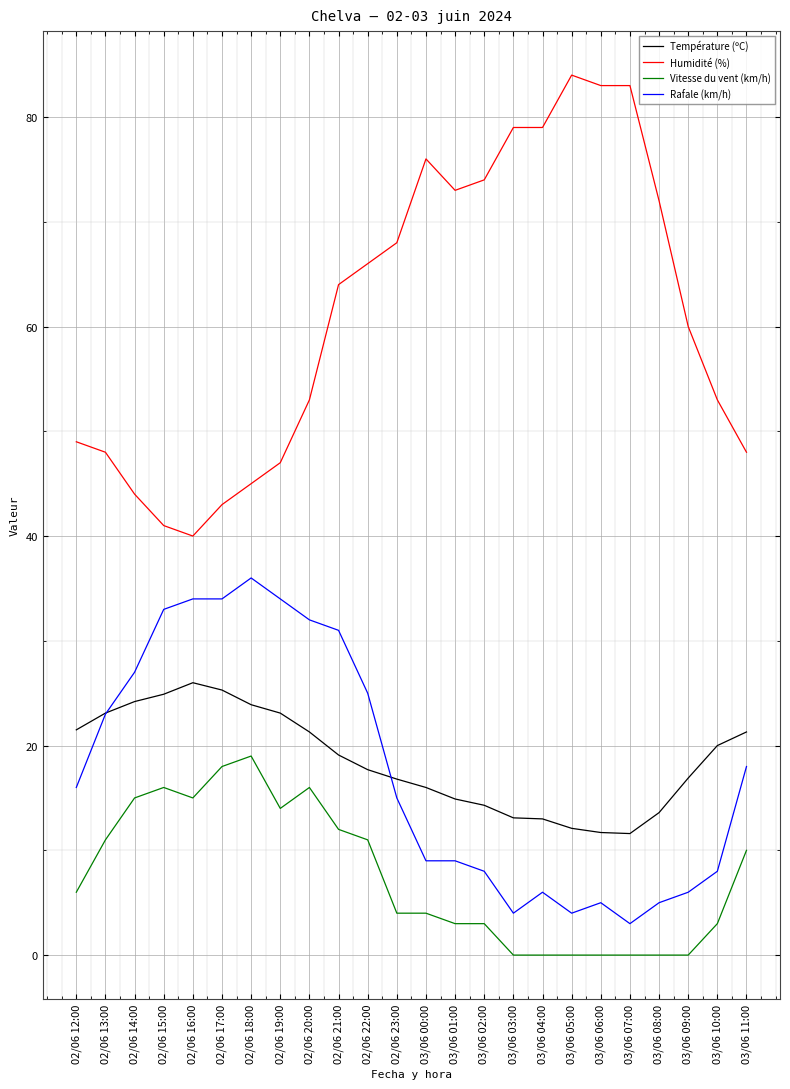

What is the lowest value of the Rafale (km/h) series?

3.0